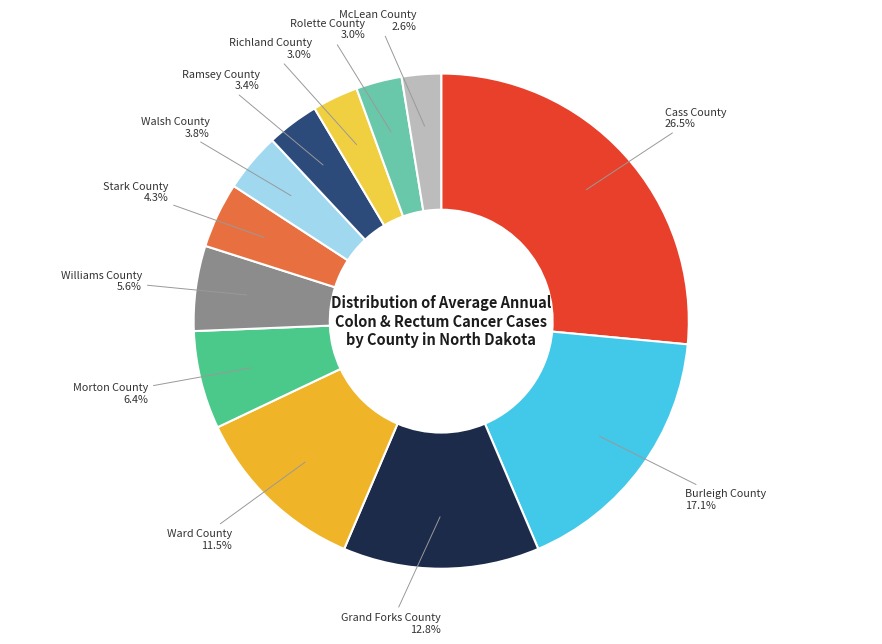

Does Williams County represent more than half of the total?

No